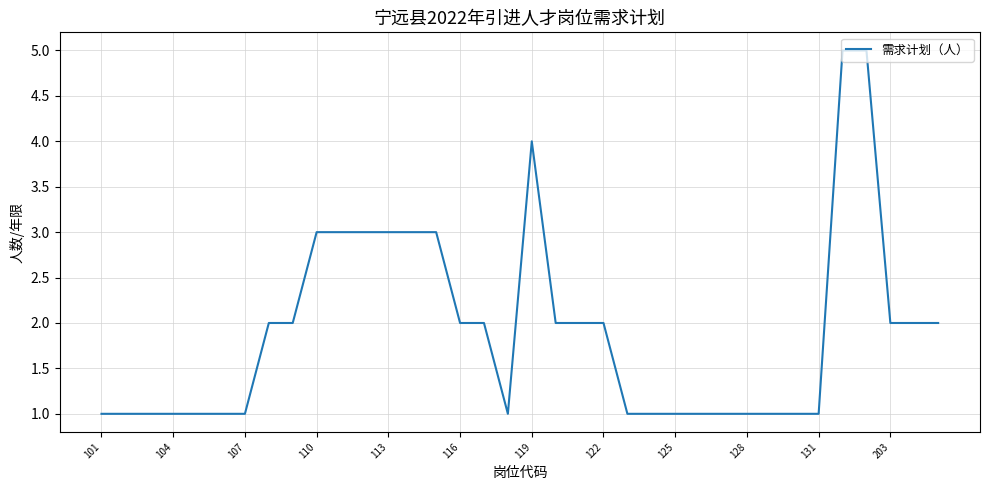

How many lines are shown in the chart?

1